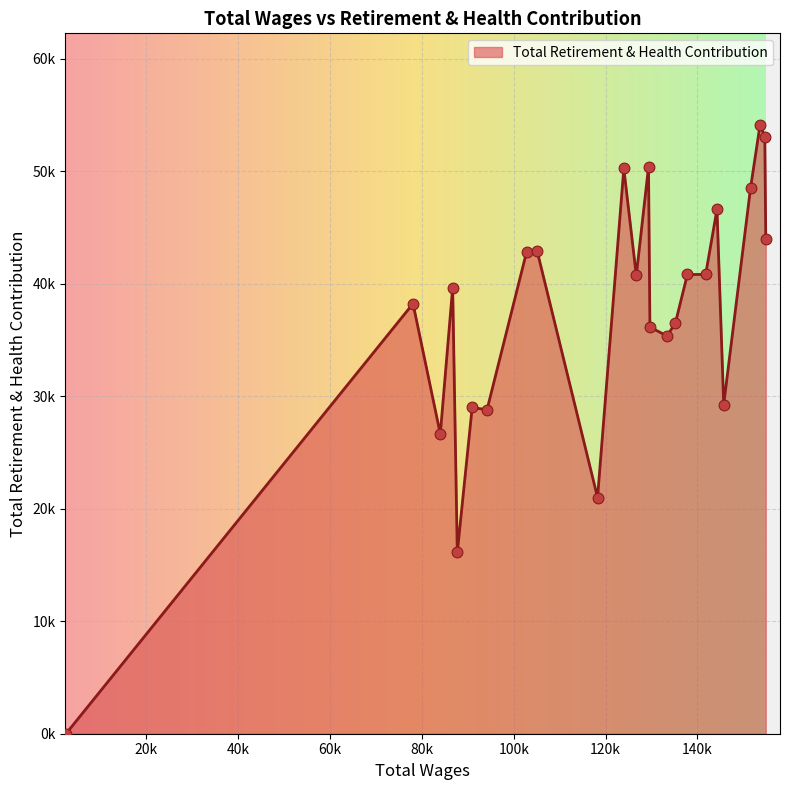

Does the chart have visible grid lines?

Yes